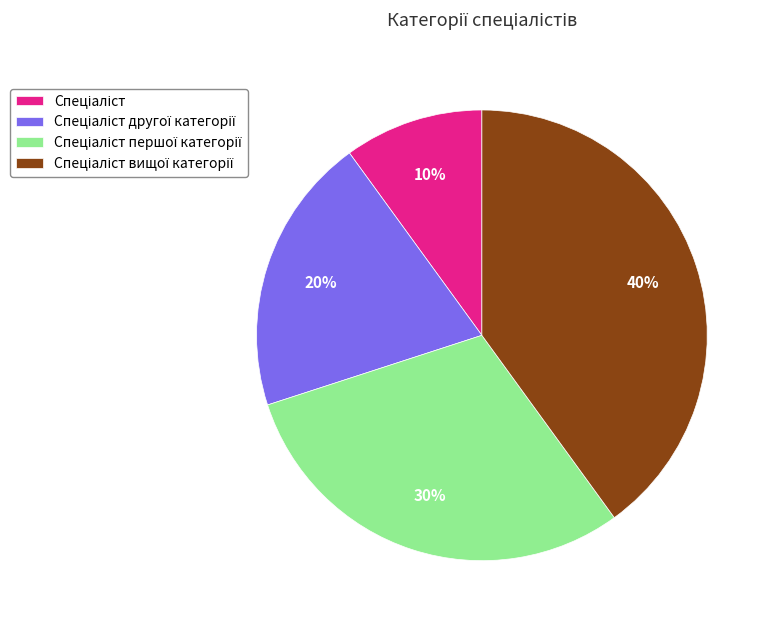

Is there any slice that represents more than half of the pie?

No